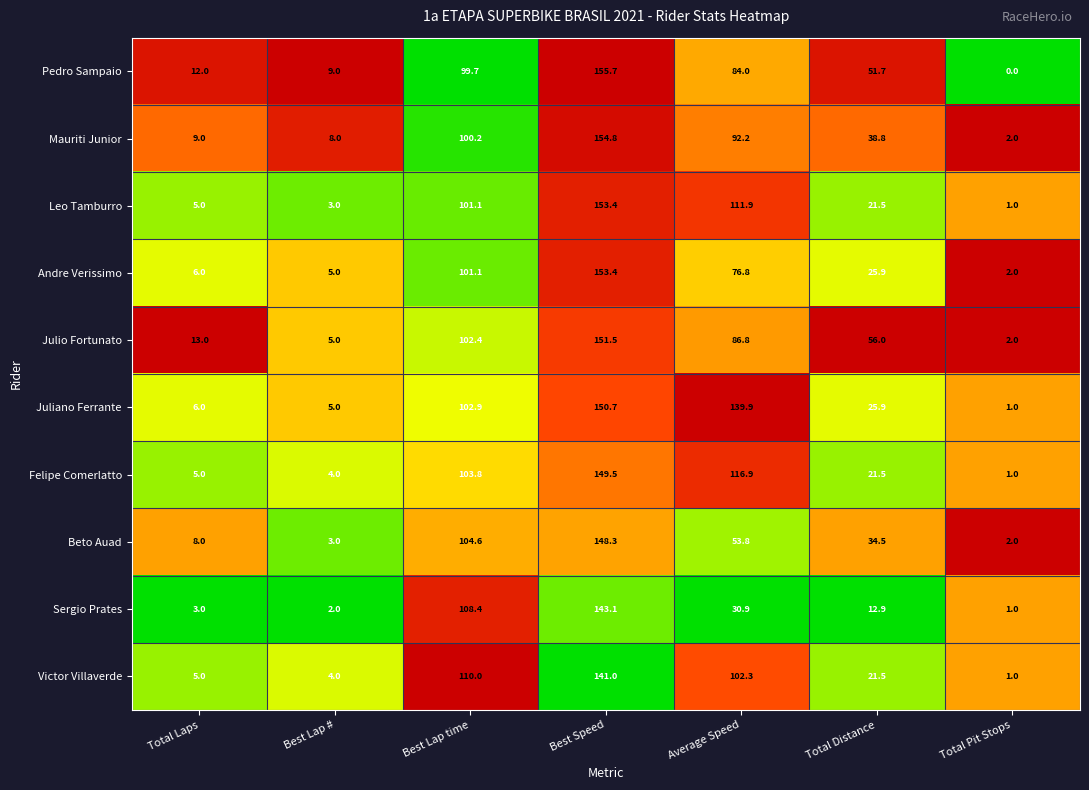

At which category does the chart reach its minimum across all series?

Total Pit Stops